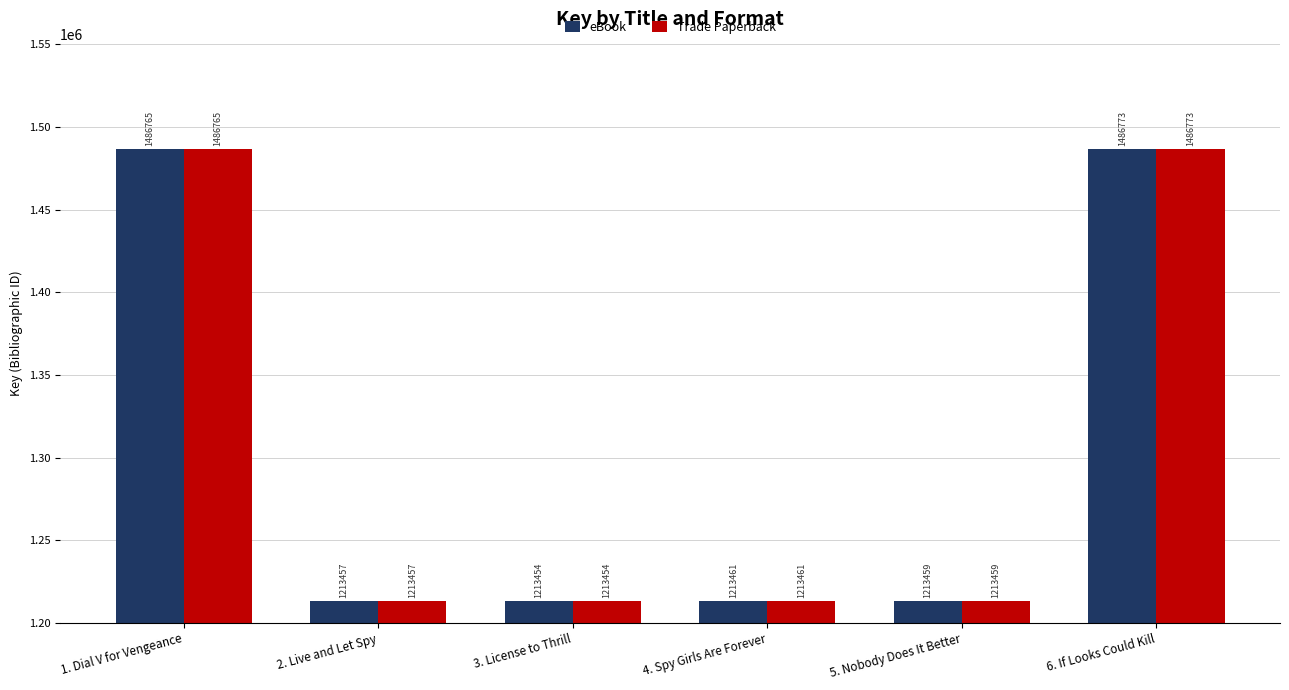

The Trade Paperback series shows 1486765 at 1. Dial V for Vengeance. True or false?

True